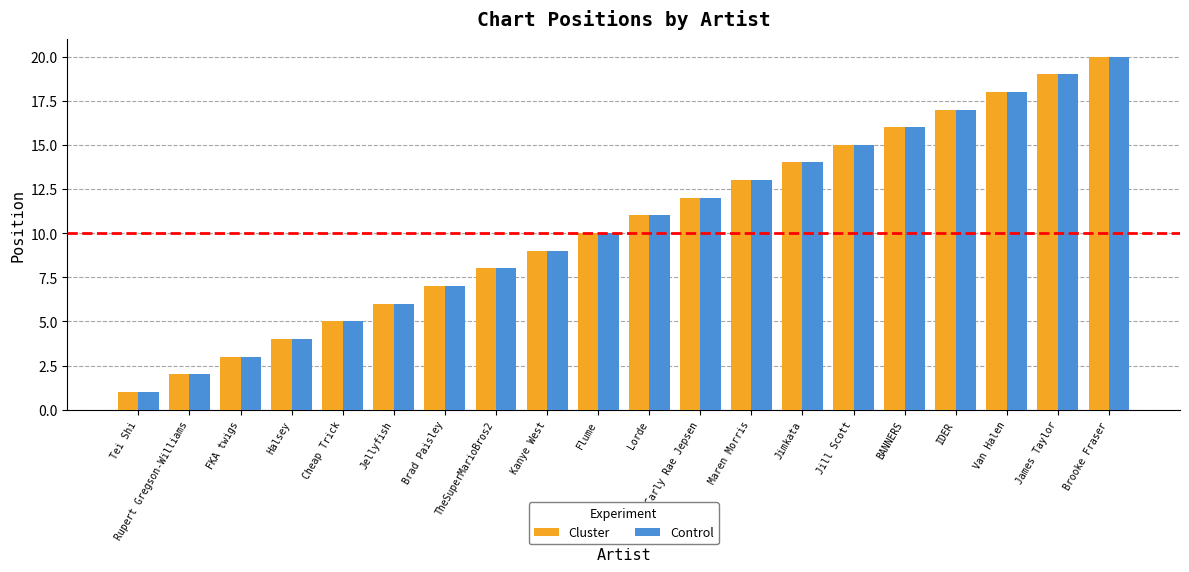

Is it true that Cluster equals 5 at Cheap Trick?

True